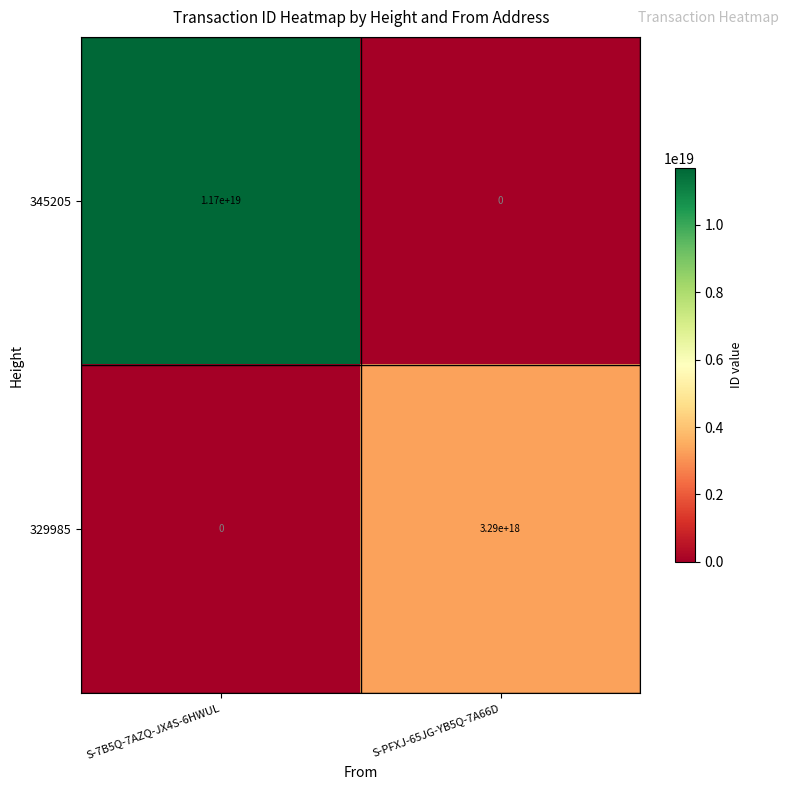

Is it true that 345205 equals 0 at S-PFXJ-65JG-YB5Q-7A66D?

True